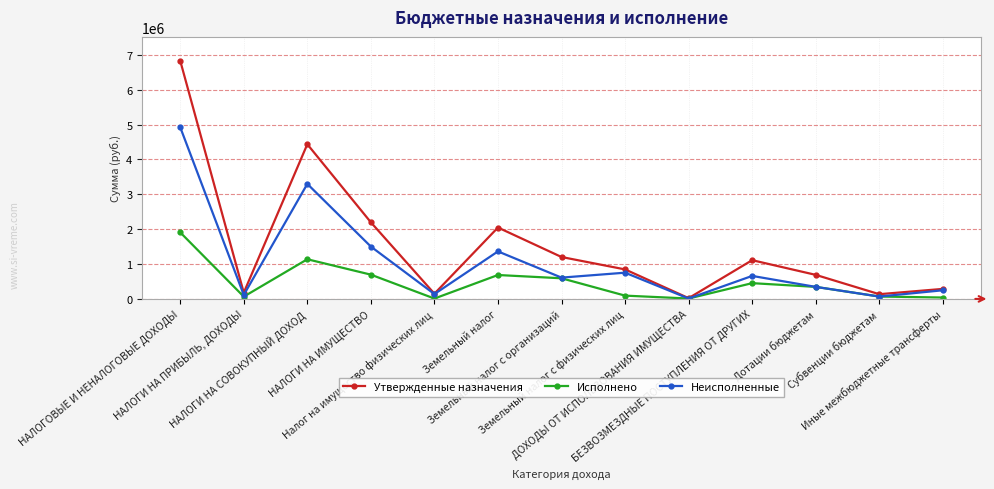

True or false: Неисполненные has more than 1 interior local peaks.

True